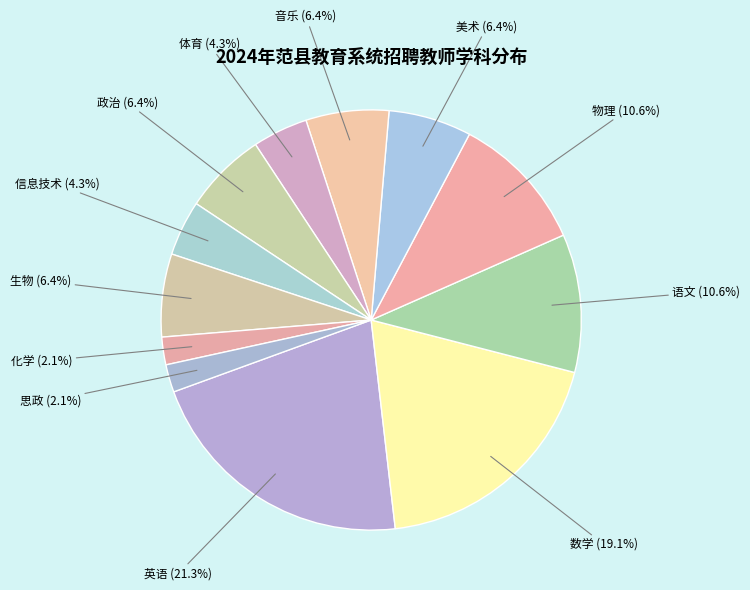

To the nearest percent, what percentage of the pie is 音乐?

6%